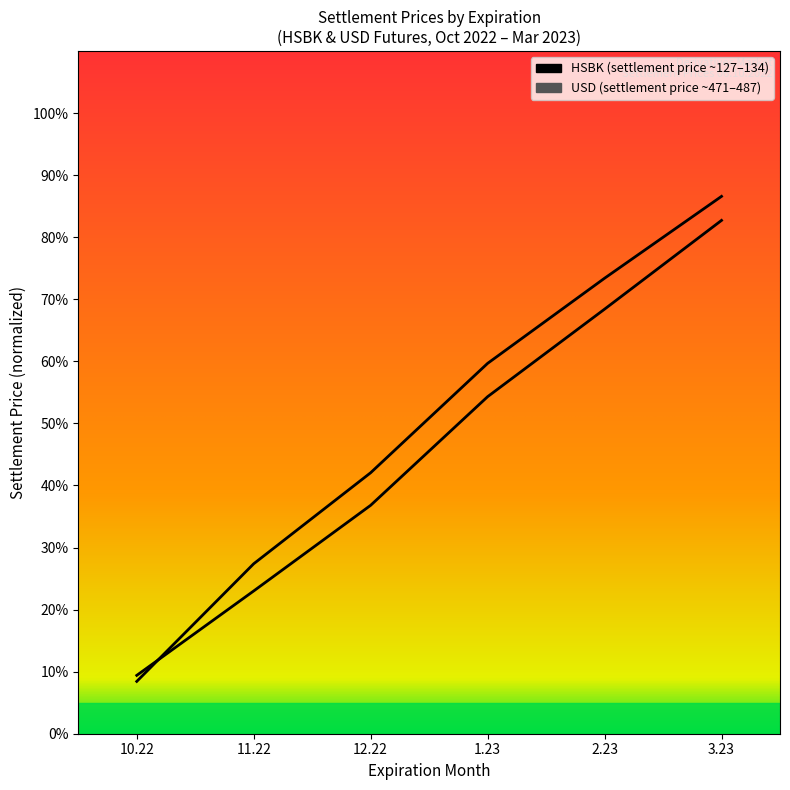

What is the sum of the USD values at 3.23 and 1.23?

146.2